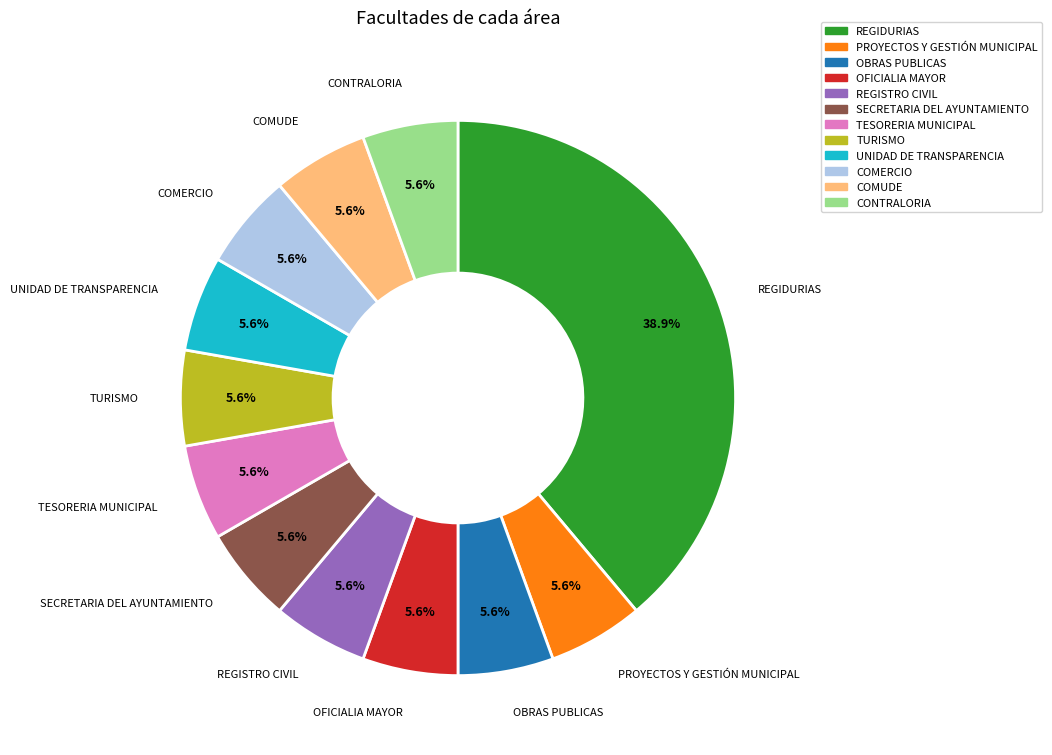

To the nearest percent, what percentage of the pie is OFICIALIA MAYOR?

6%